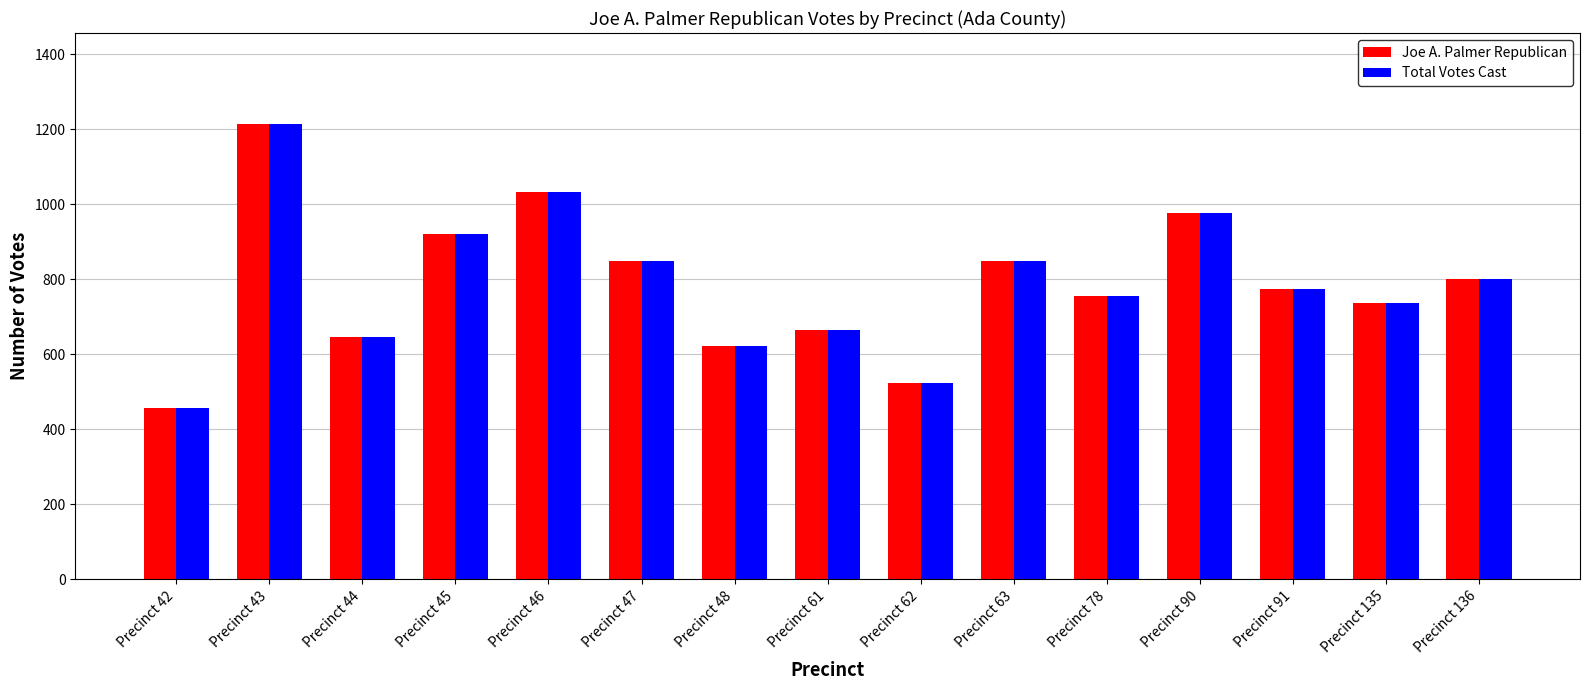

What value does the Joe A. Palmer Republican series have at Precinct 42, to the nearest 10?

460